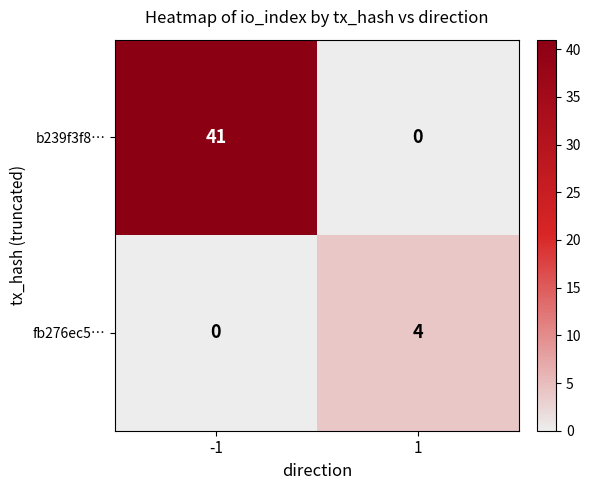

Rank the series by their maximum value, from lowest to highest.

fb276ec5…, b239f3f8…